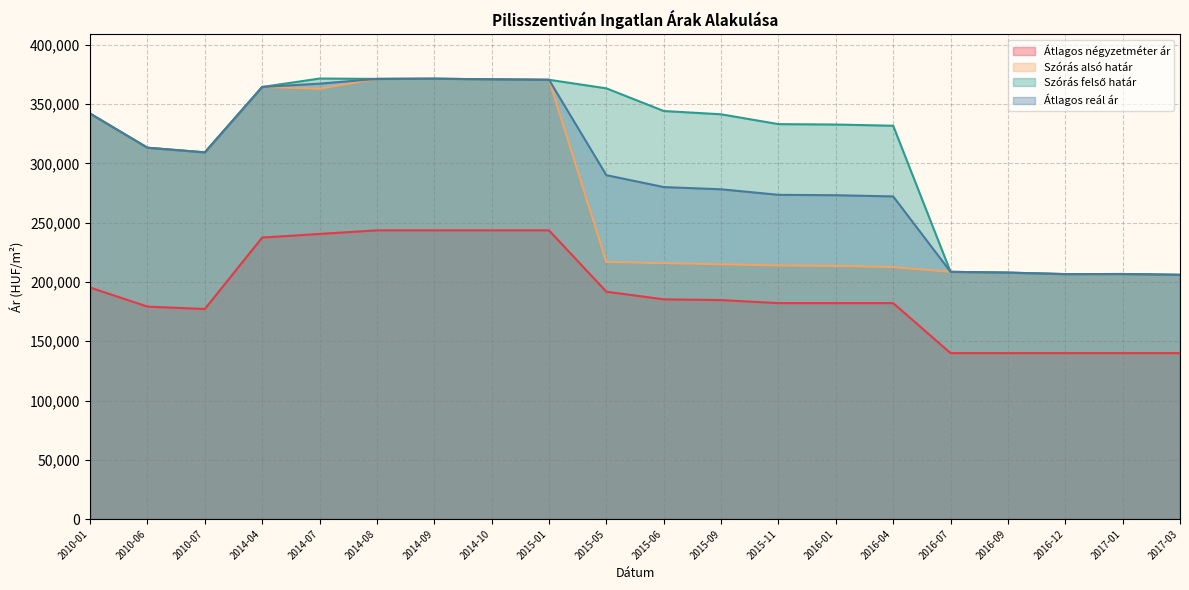

What are all the series names shown in the legend?

Átlagos négyzetméter ár, Szórás alsó határ, Szórás felső határ, Átlagos reál ár